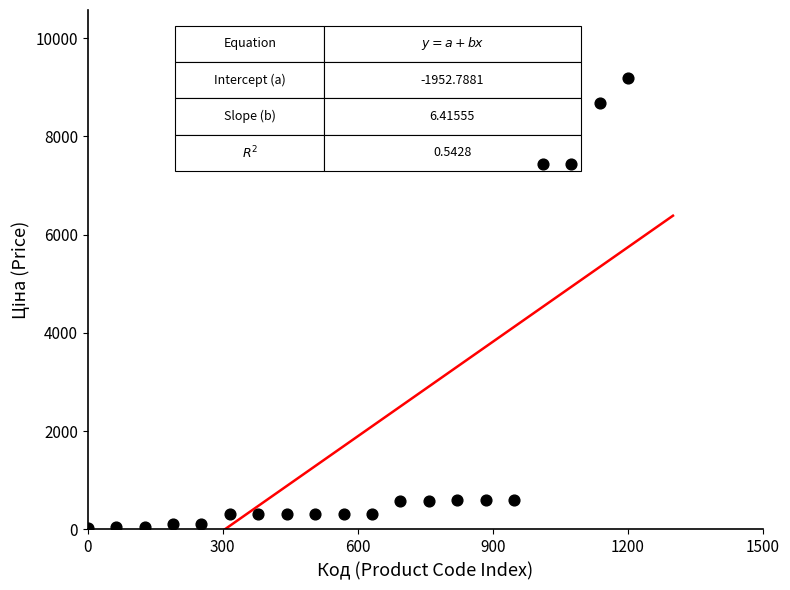

What is the range of Y values (max minus min)?

9164.2